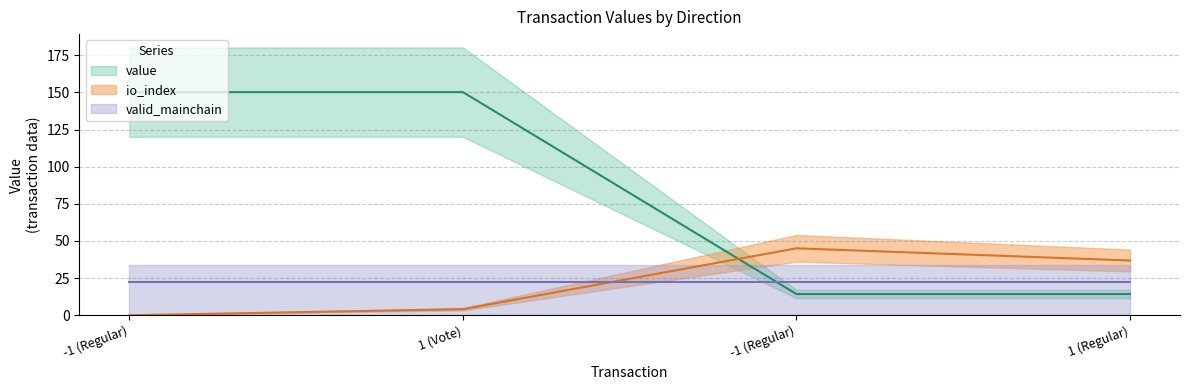

Which series has the largest total across all categories?

value